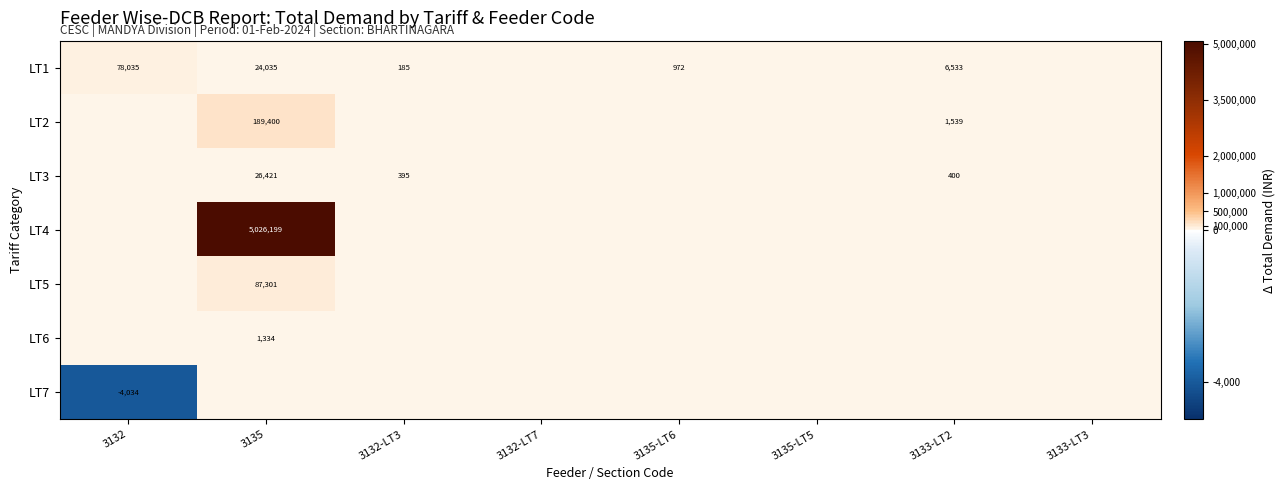

The LT1 series shows 12209 at 3135. True or false?

False